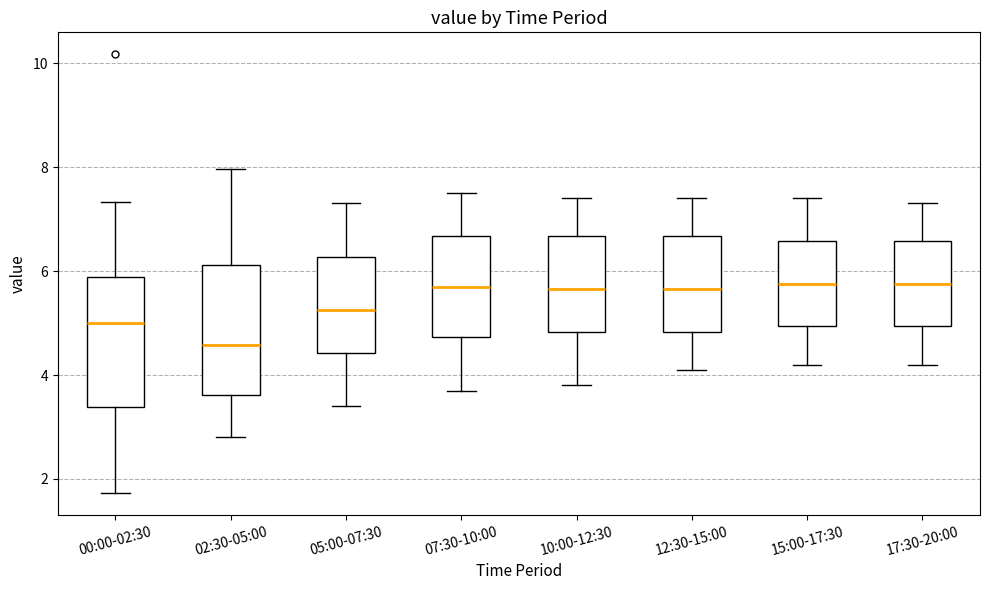

Which box's median line is the lowest?

02:30-05:00